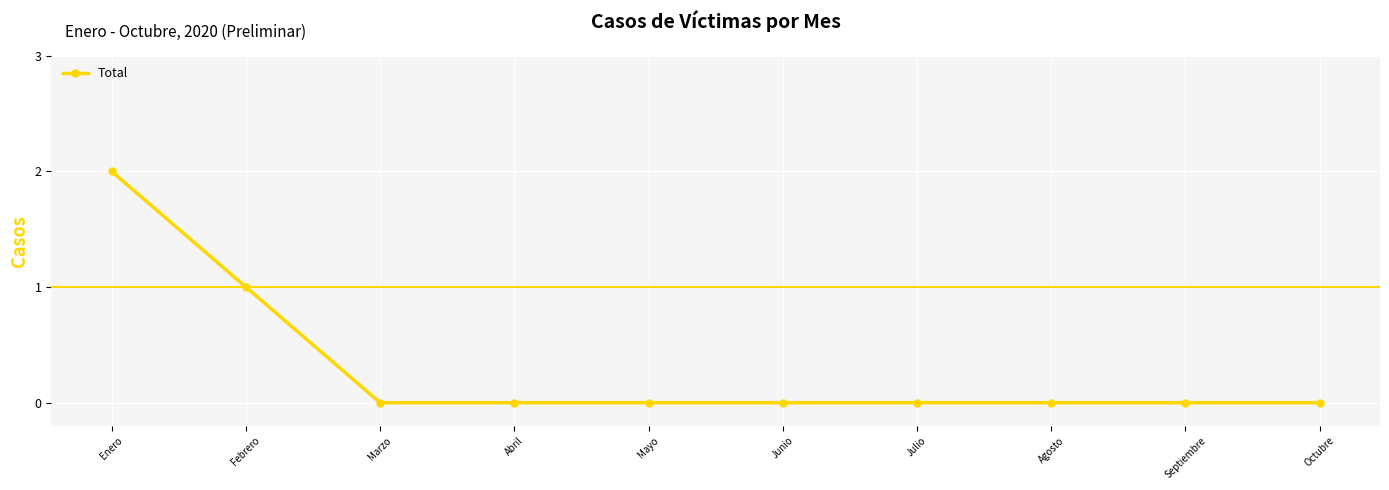

What position from the left is Marzo?

3